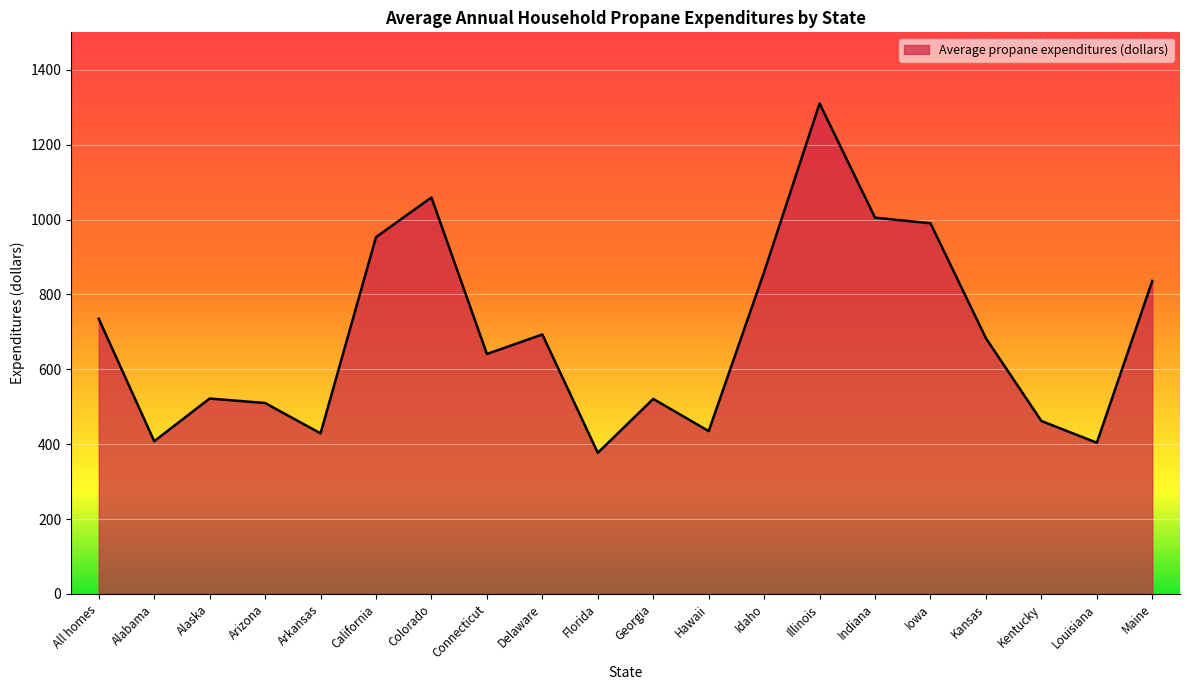

At which category does the data reach its first local valley?

Alabama